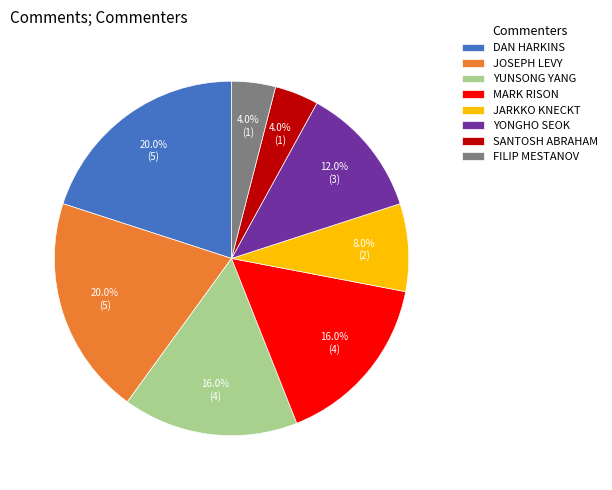

Does any single category account for the majority?

No